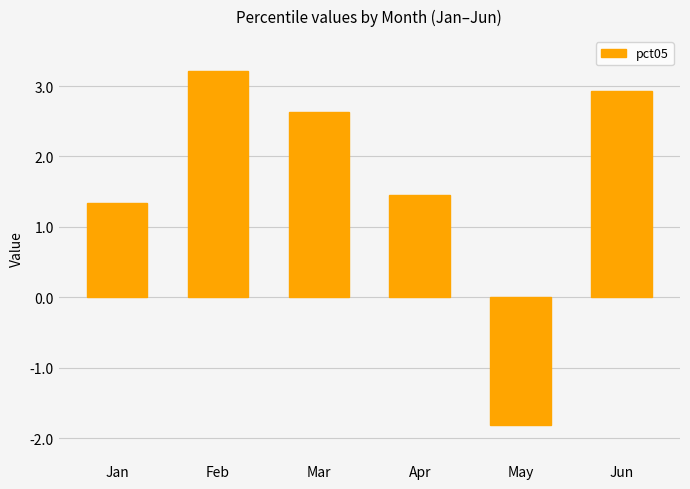

At which label is the value closest to 0?

Jan